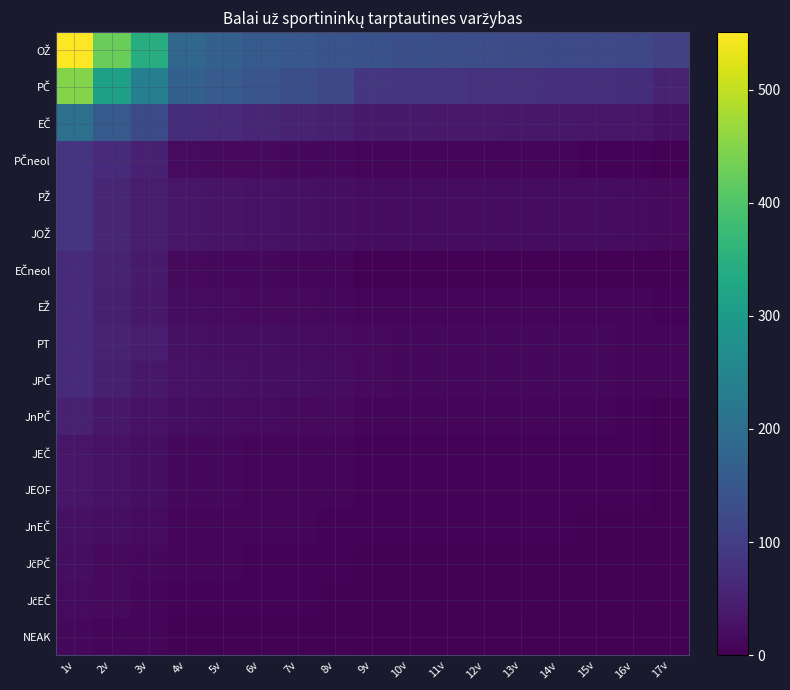

Which series has the largest range (max minus min)?

OŽ